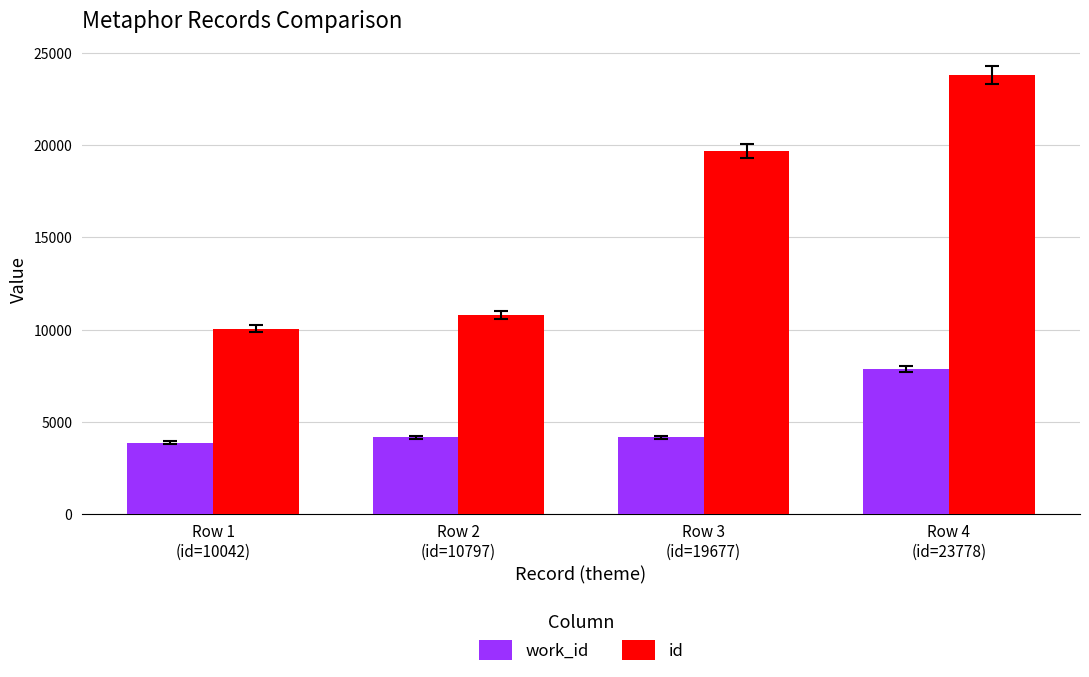

Between Row 2
(id=10797) and Row 4
(id=23778), which series saw the biggest shift?

id